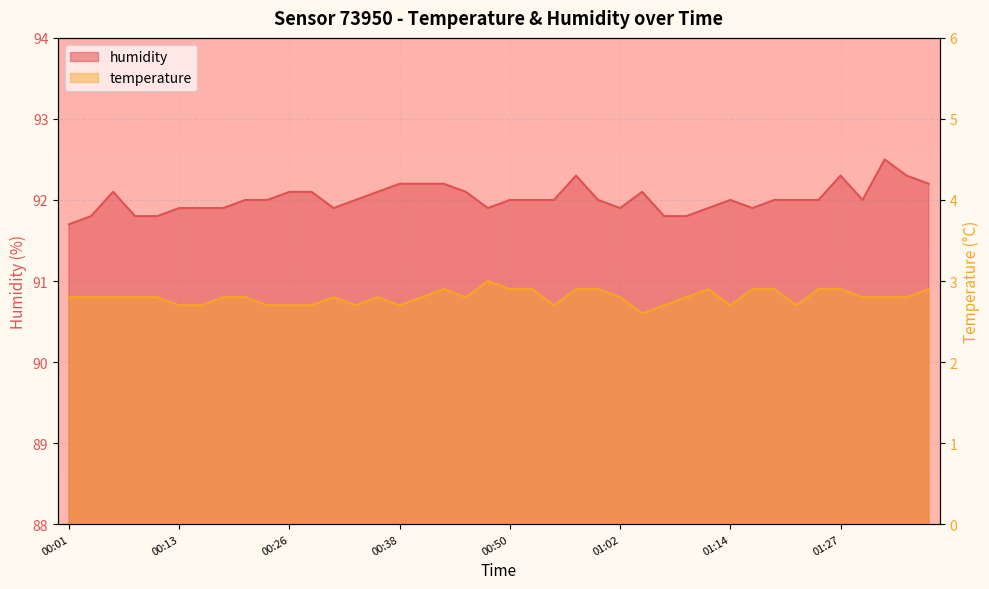

True or false: humidity and temperature cross at least once.

False